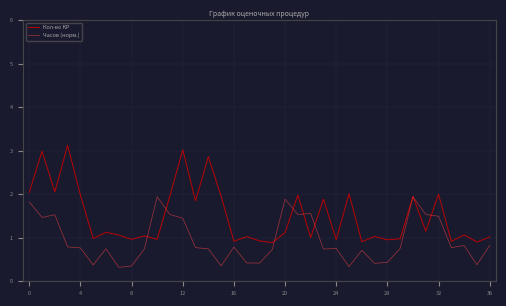

Which series has the largest range (max minus min)?

Кол-во КР